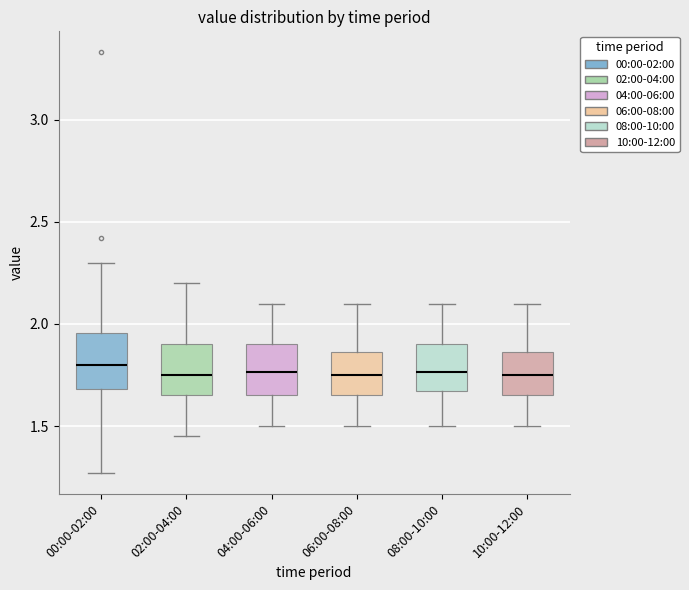

Reading left to right, read every box against the y-axis: the position of its median line, the range the box covers, and the ends of its whiskers. The values are not printed on the chart, so give them approximately, as read against the axis.

00:00-02:00: median 1.80, box 1.70 to 1.95, whiskers 1.25 to 2.30
02:00-04:00: median 1.75, box 1.65 to 1.90, whiskers 1.45 to 2.20
04:00-06:00: median 1.75, box 1.65 to 1.90, whiskers 1.50 to 2.10
06:00-08:00: median 1.75, box 1.65 to 1.85, whiskers 1.50 to 2.10
08:00-10:00: median 1.75, box 1.65 to 1.90, whiskers 1.50 to 2.10
10:00-12:00: median 1.75, box 1.65 to 1.85, whiskers 1.50 to 2.10